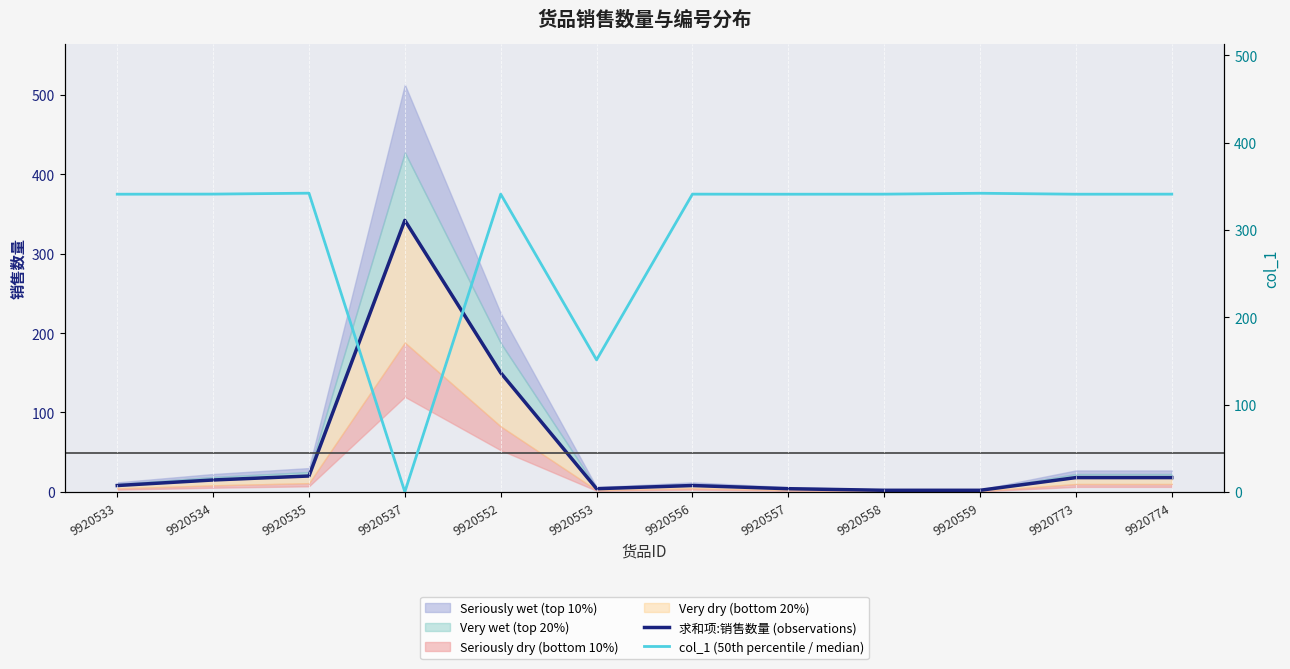

What is the average value of the col_1 (50th percentile / median) series?

296.8